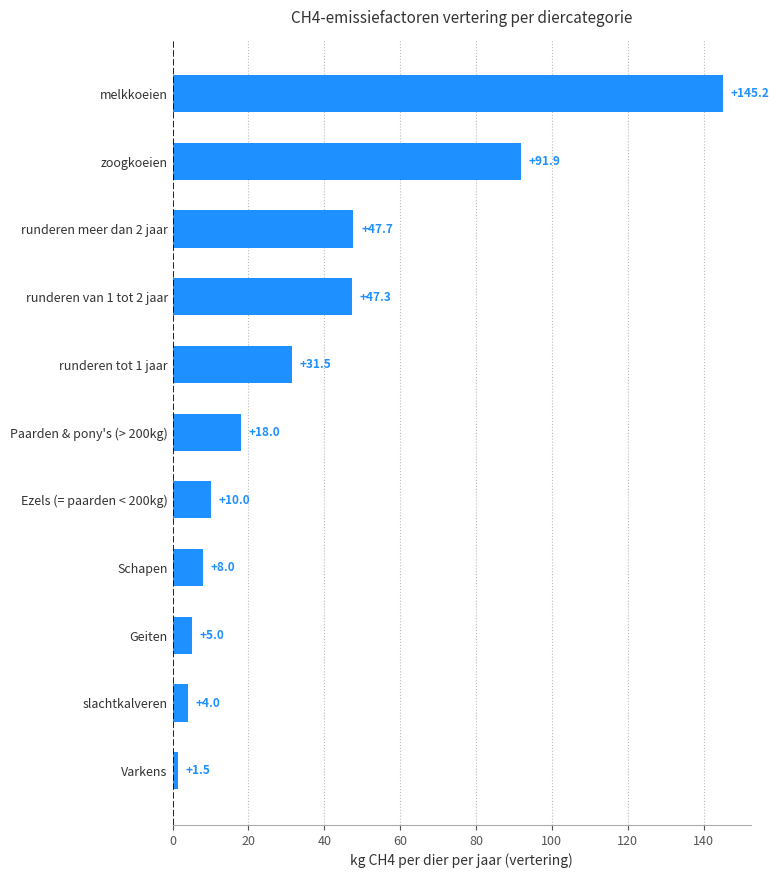

What is the ratio of the value at Paarden & pony's (> 200kg) to the value at Schapen?

2.2